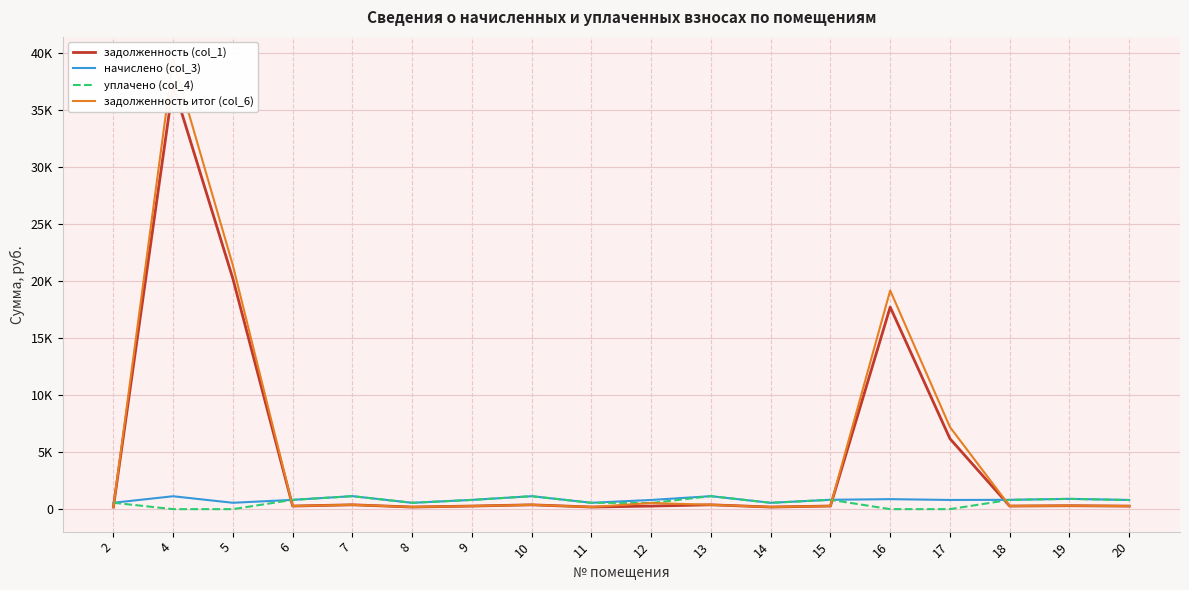

How many values in the задолженность итог (col_6) series exceed 300?

9